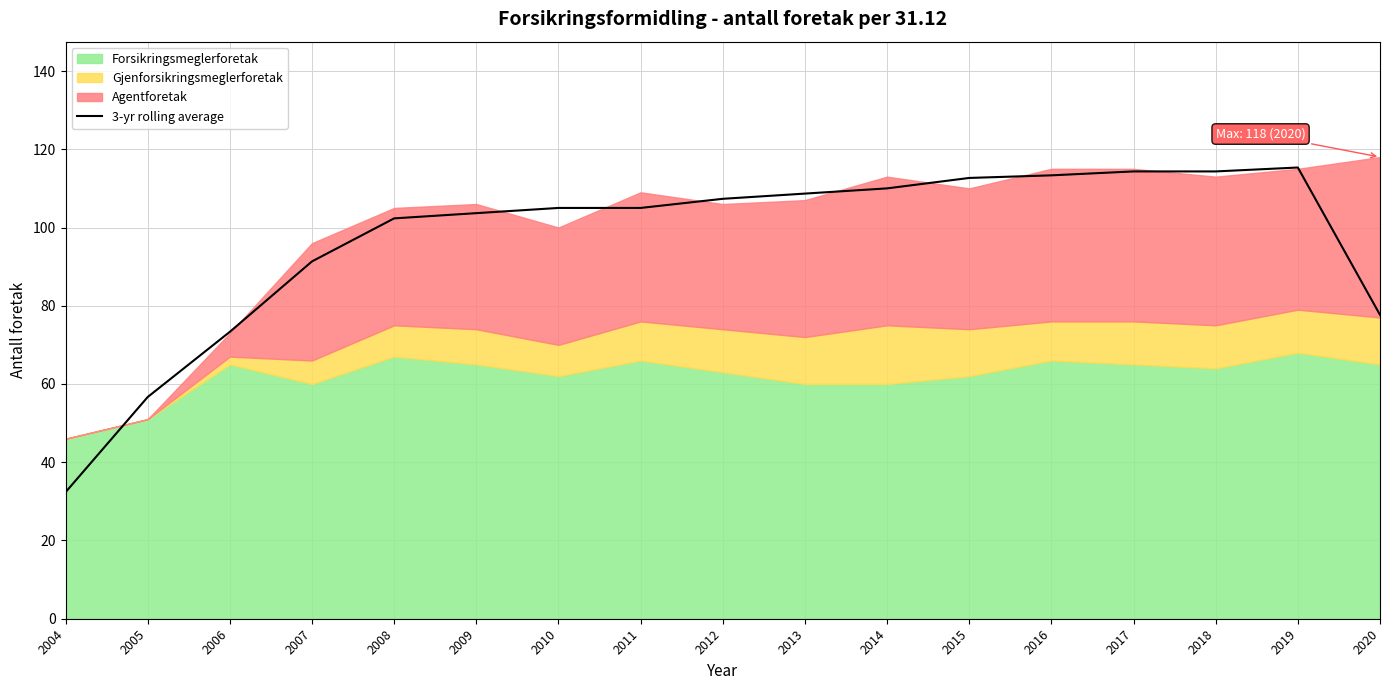

What is the difference between the maximum and minimum values?

83.0